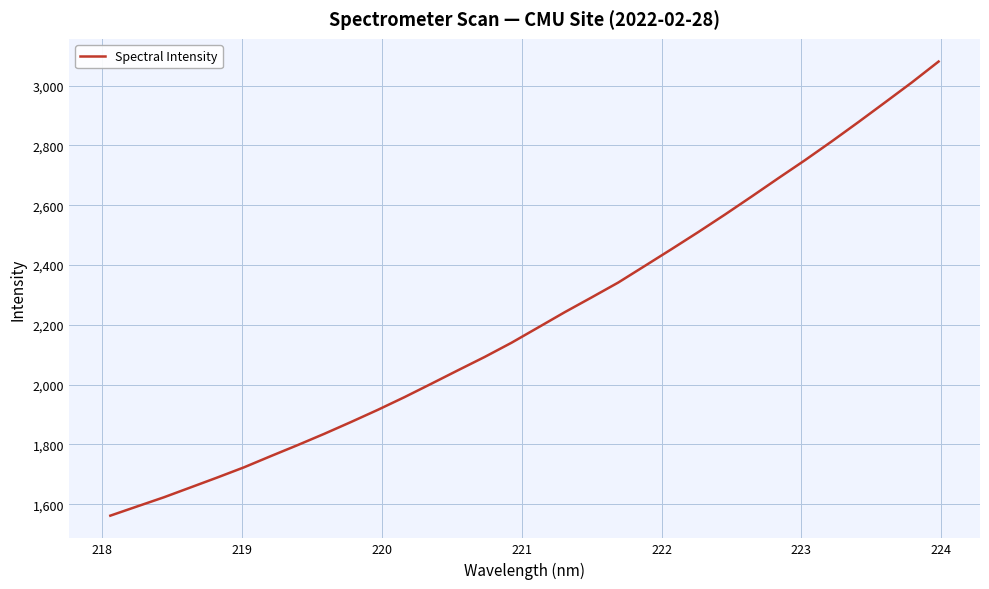

What is the difference between the maximum and minimum values?

1518.4